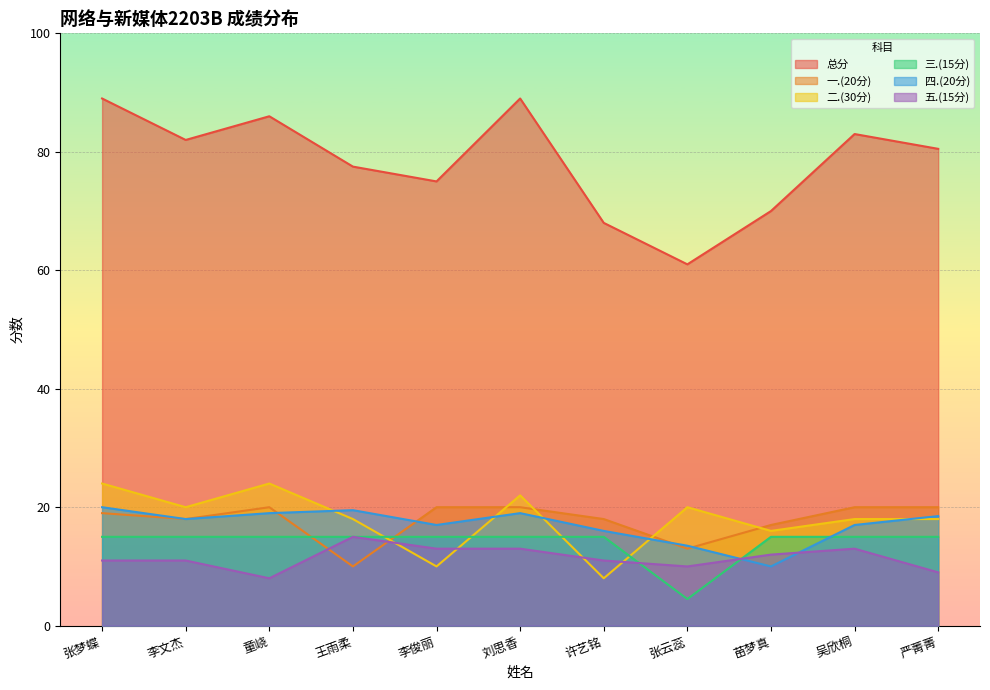

Which has a higher value, 童峣 or 刘思香?

刘思香